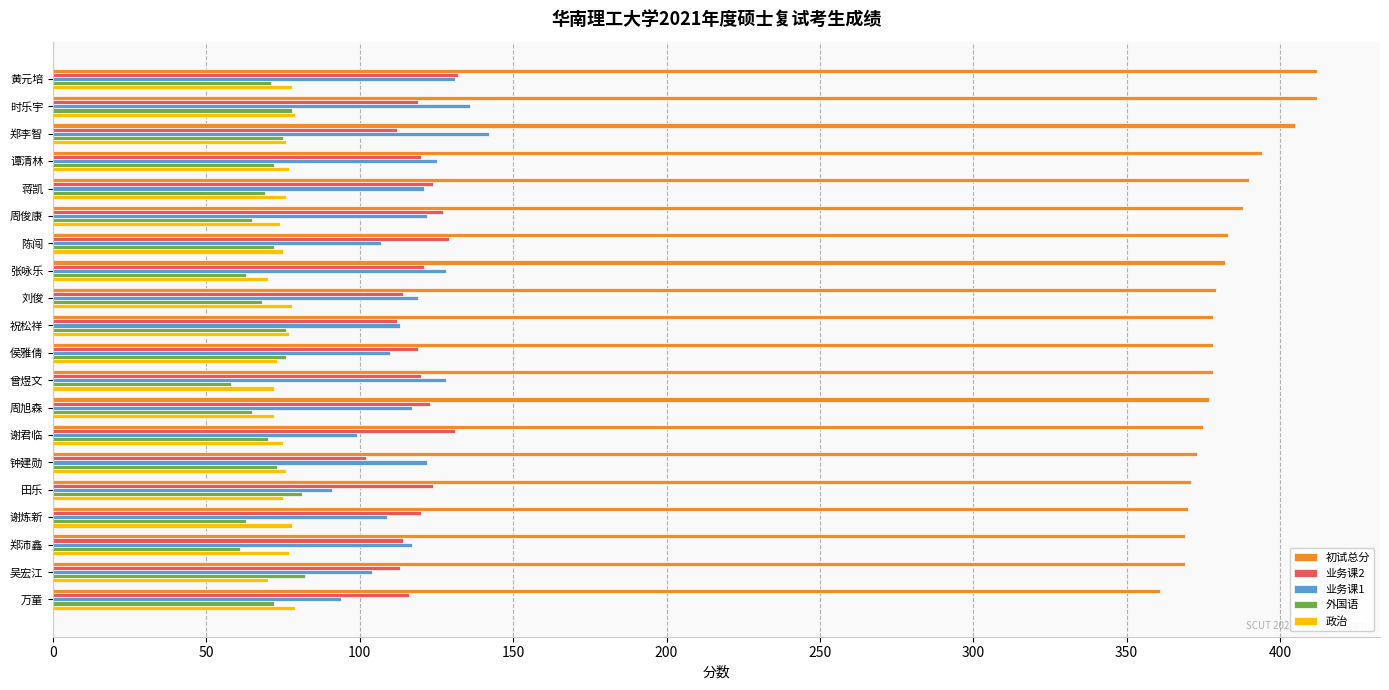

What are all the series names shown in the legend?

初试总分, 业务课2, 业务课1, 外国语, 政治